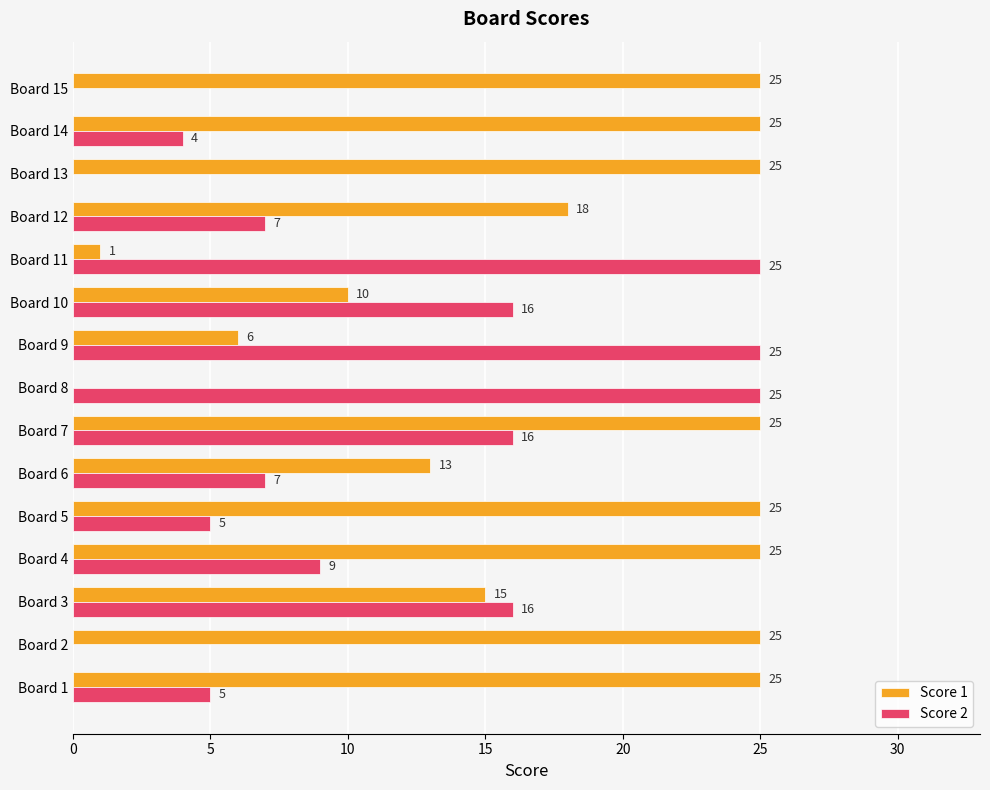

How many series are shown in this chart?

2